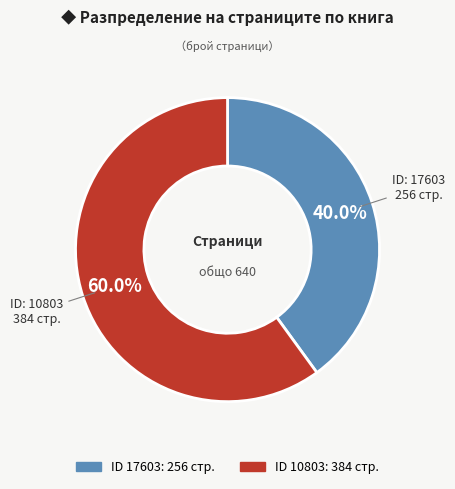

Is there a majority slice in this chart?

Yes